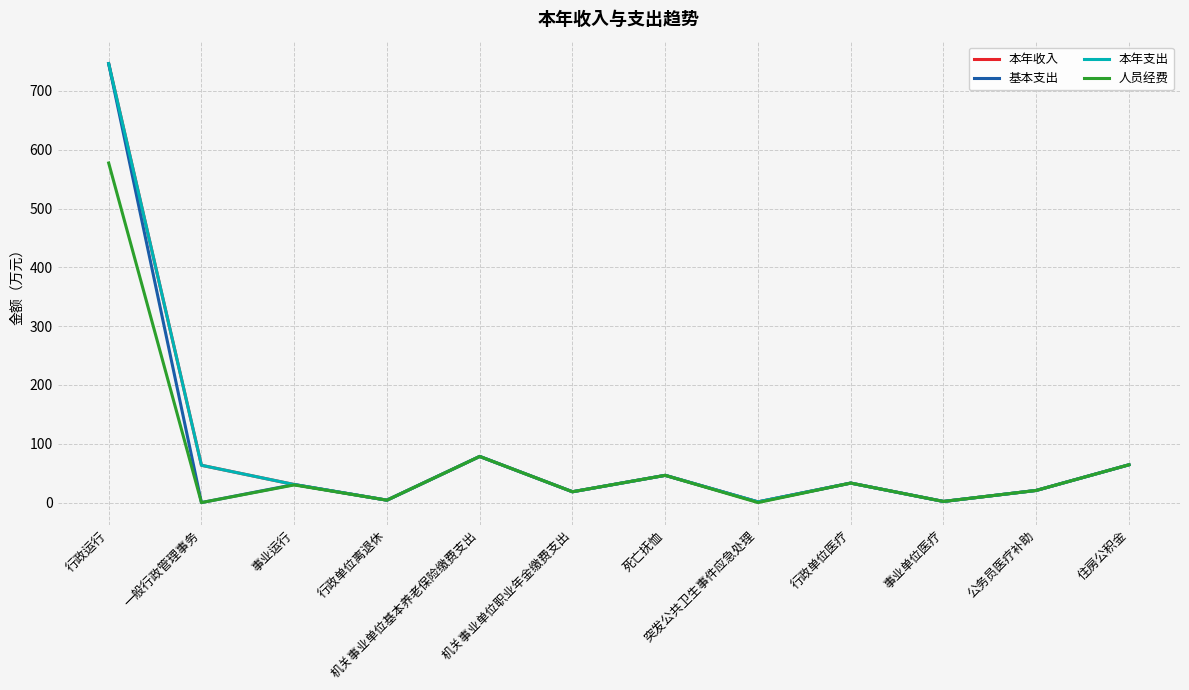

True or false: 本年收入 has a value of 4.1 at 行政单位离退休.

True